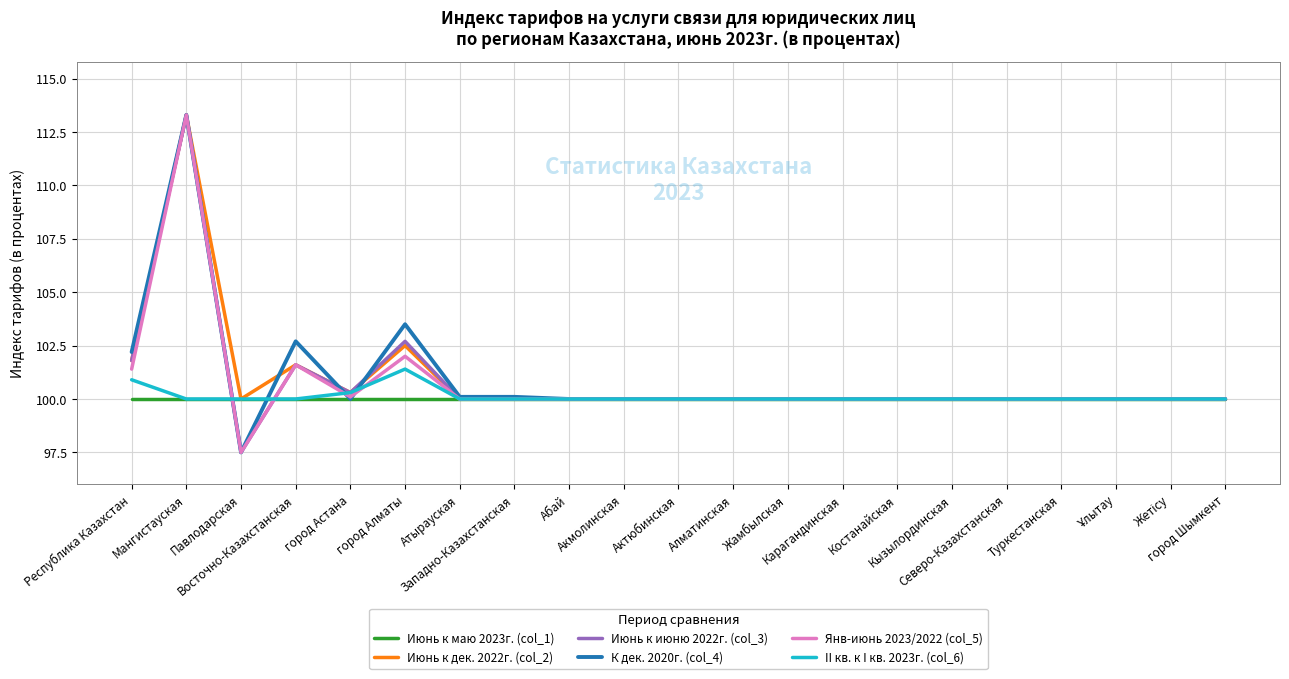

What is the maximum value for II кв. к I кв. 2023г. (col_6)?

101.4